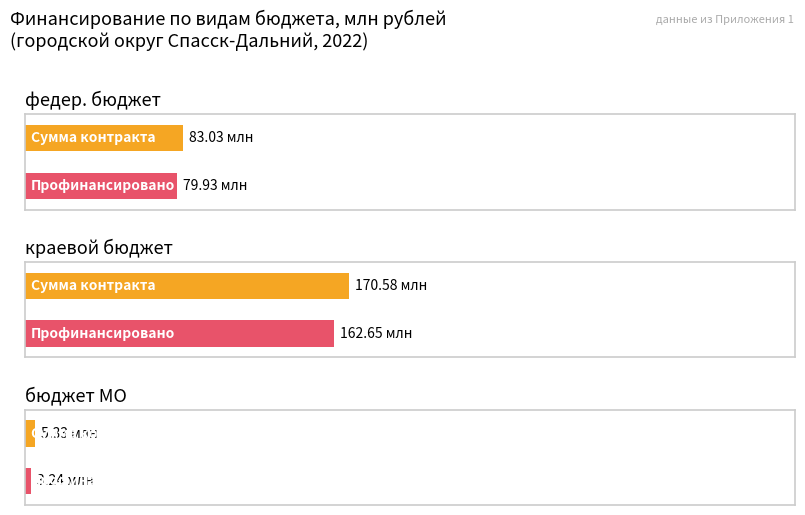

Does the chart contain any negative values?

No